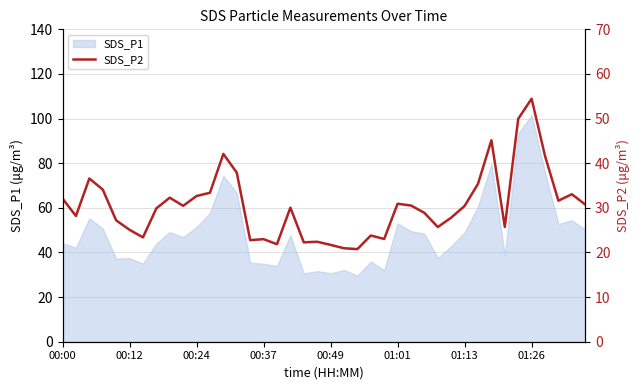

The SDS_P1 series shows 21.3 at 00:49. True or false?

False